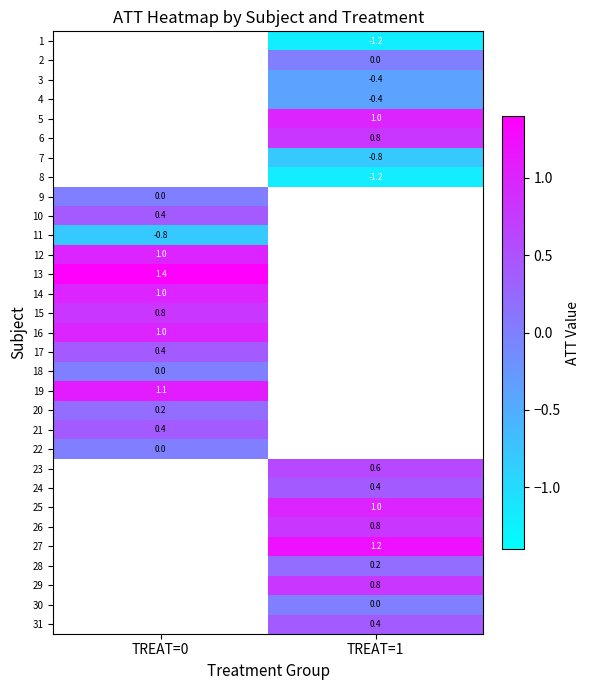

Is the value of 28 at TREAT=1 greater than the value of 21 at TREAT=0?

No